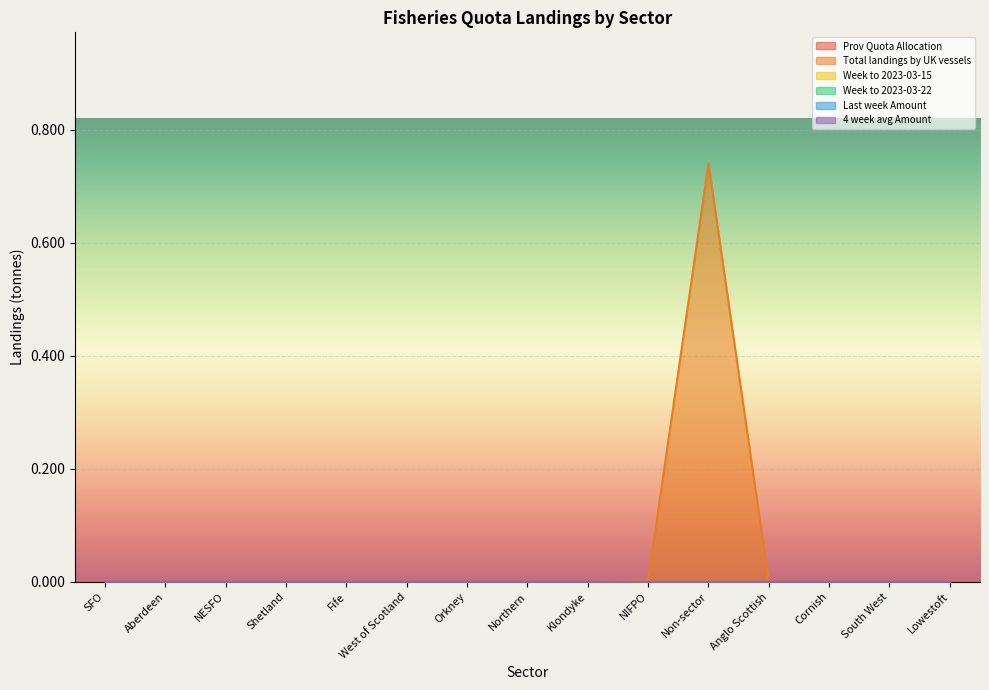

Reading left to right, transcribe all the data shown in this chart.

Prov Quota Allocation: 0.0	0.0	0.0	0.0	0.0	0.0	0.0	0.0	0.0	0.0	0.0	0.0	0.0	0.0	0.0
Total landings by UK vessels: 0.0	0.0	0.0	0.0	0.0	0.0	0.0	0.0	0.0	0.0	0.7	0.0	0.0	0.0	0.0
Week to 2023-03-15: 0.0	0.0	0.0	0.0	0.0	0.0	0.0	0.0	0.0	0.0	0.0	0.0	0.0	0.0	0.0
Week to 2023-03-22: 0.0	0.0	0.0	0.0	0.0	0.0	0.0	0.0	0.0	0.0	0.0	0.0	0.0	0.0	0.0
Last week Amount: 0.0	0.0	0.0	0.0	0.0	0.0	0.0	0.0	0.0	0.0	0.0	0.0	0.0	0.0	0.0
4 week avg Amount: 0.0	0.0	0.0	0.0	0.0	0.0	0.0	0.0	0.0	0.0	0.0	0.0	0.0	0.0	0.0